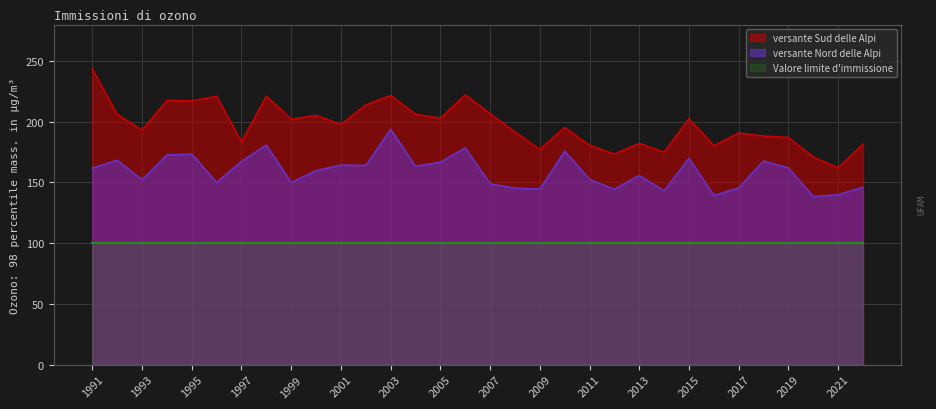

List the series in order of their overall mean, lowest first.

Valore limite d'immissione, versante Nord delle Alpi, versante Sud delle Alpi